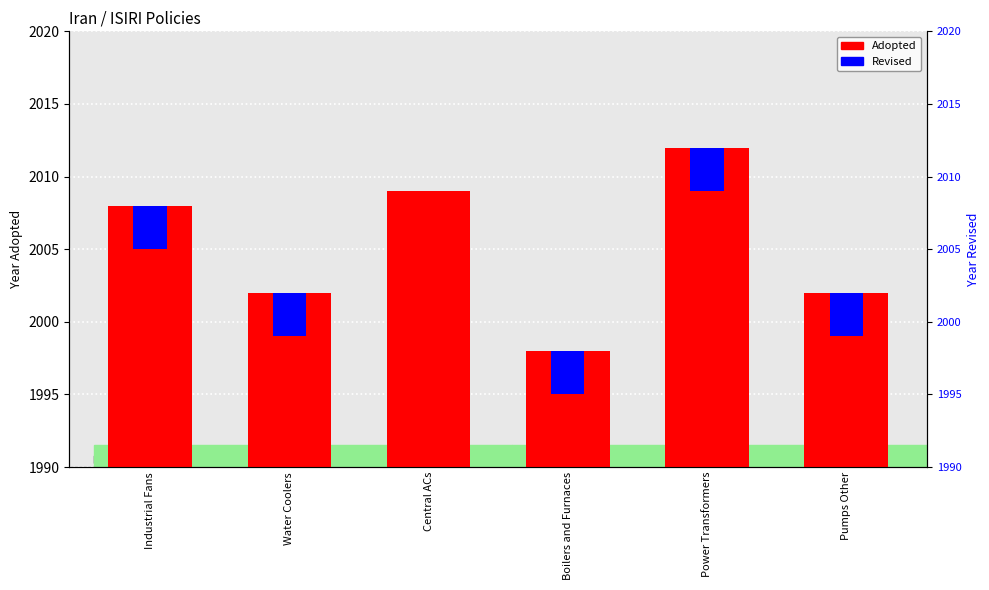

Is it true that the value at Central ACs is 2690?

False